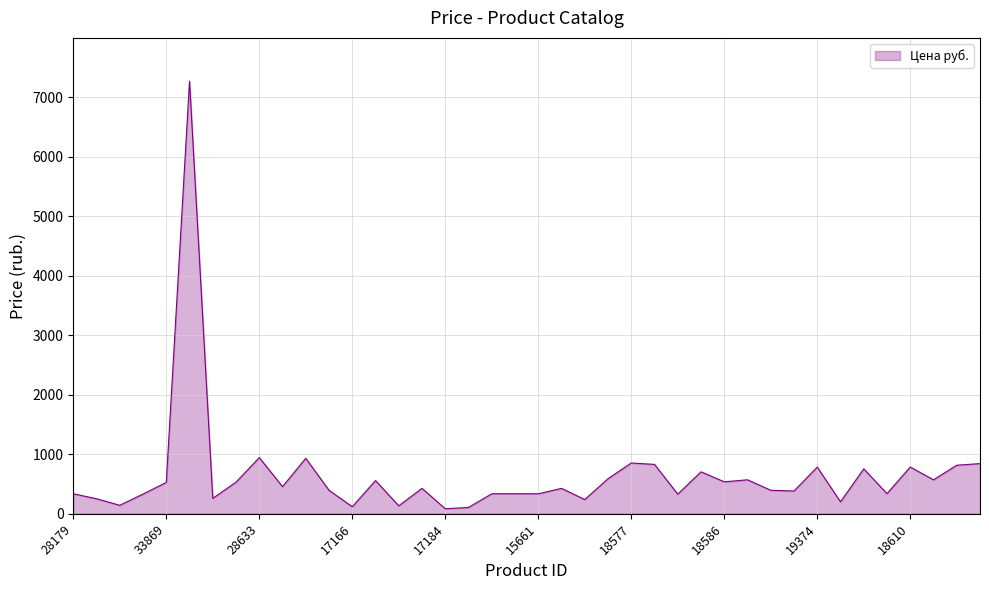

What is the maximum value shown in the chart?

7269.0